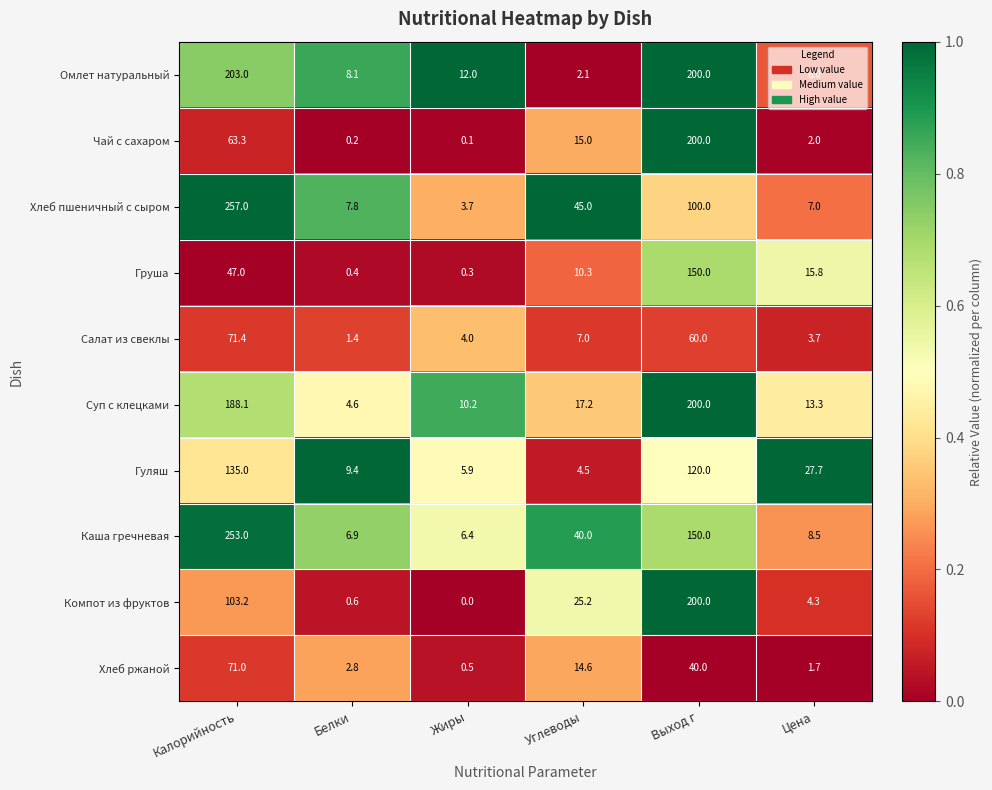

Which series has the largest range (max minus min)?

Хлеб пшеничный с сыром